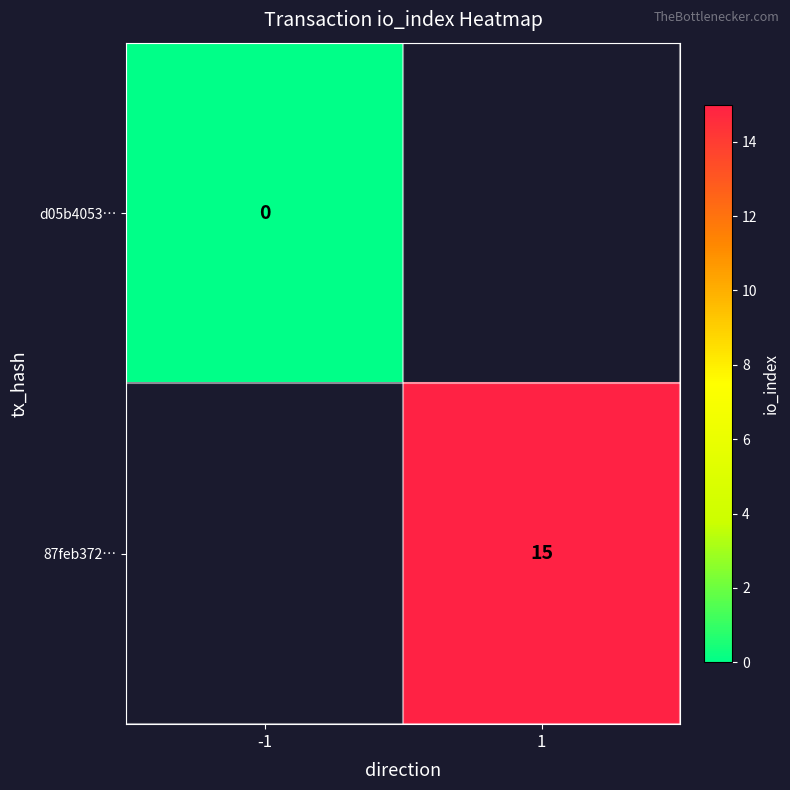

At how many categories does at least one series exceed 11?

1